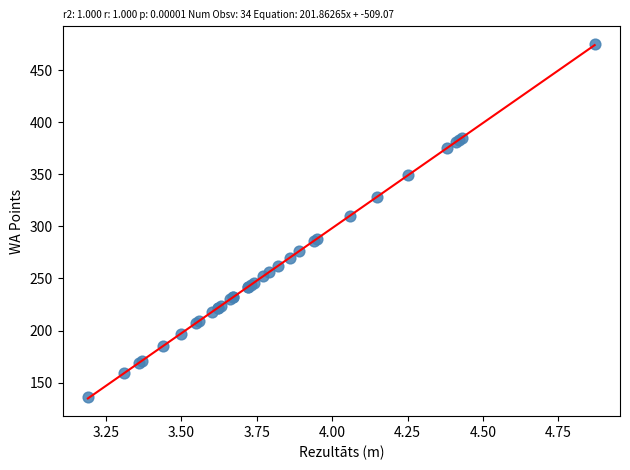

What Y value in the scatter plot is closest to 305?

310